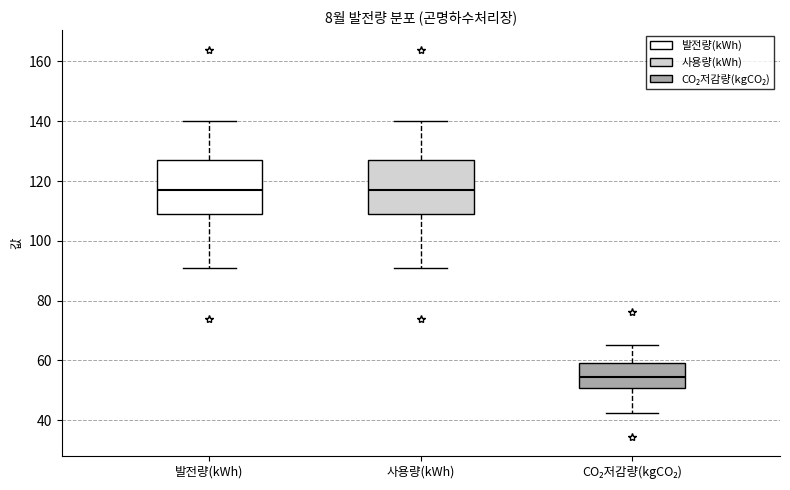

Where does the median line of the box for 사용량(kWh) sit on the y-axis? The values are not printed on the chart, so give them approximately, as read against the axis.

118